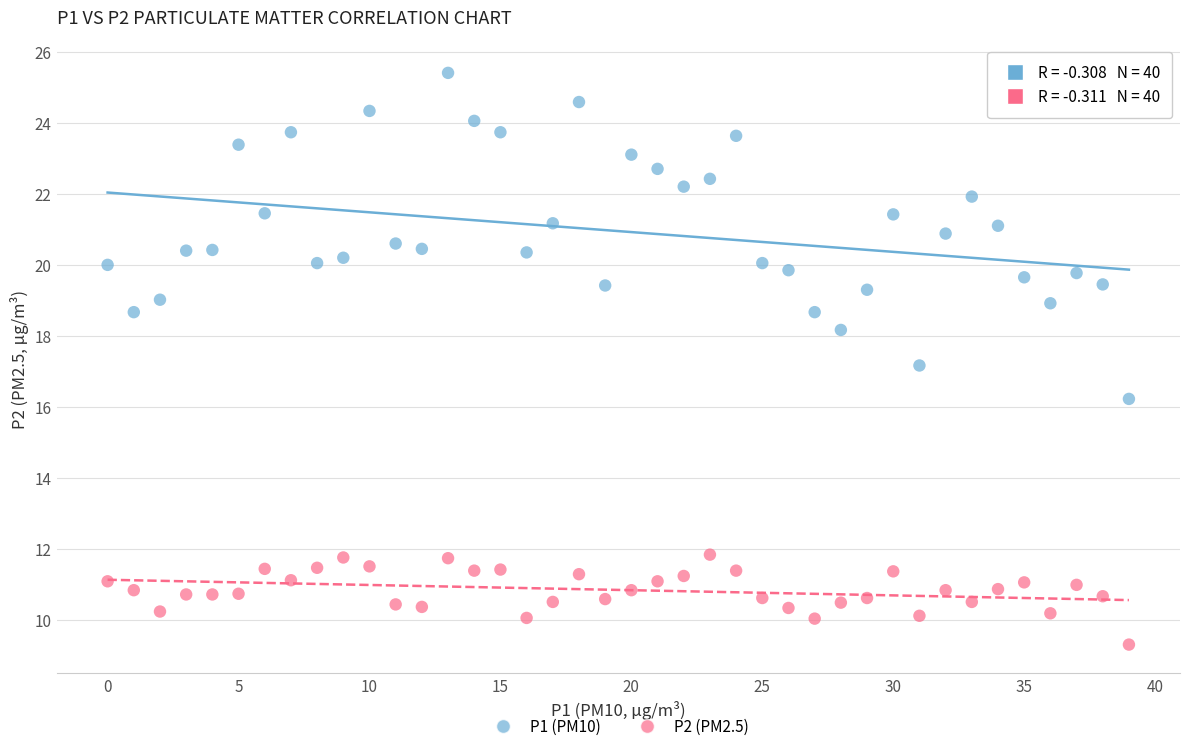

What are all the series names shown in the legend?

P1 (PM10), P2 (PM2.5)